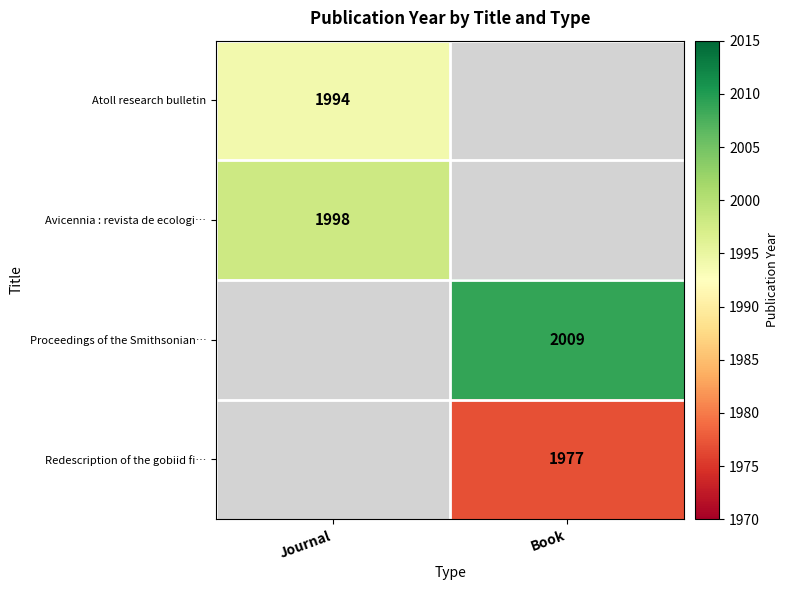

Between Book and Journal, which is larger?

Journal